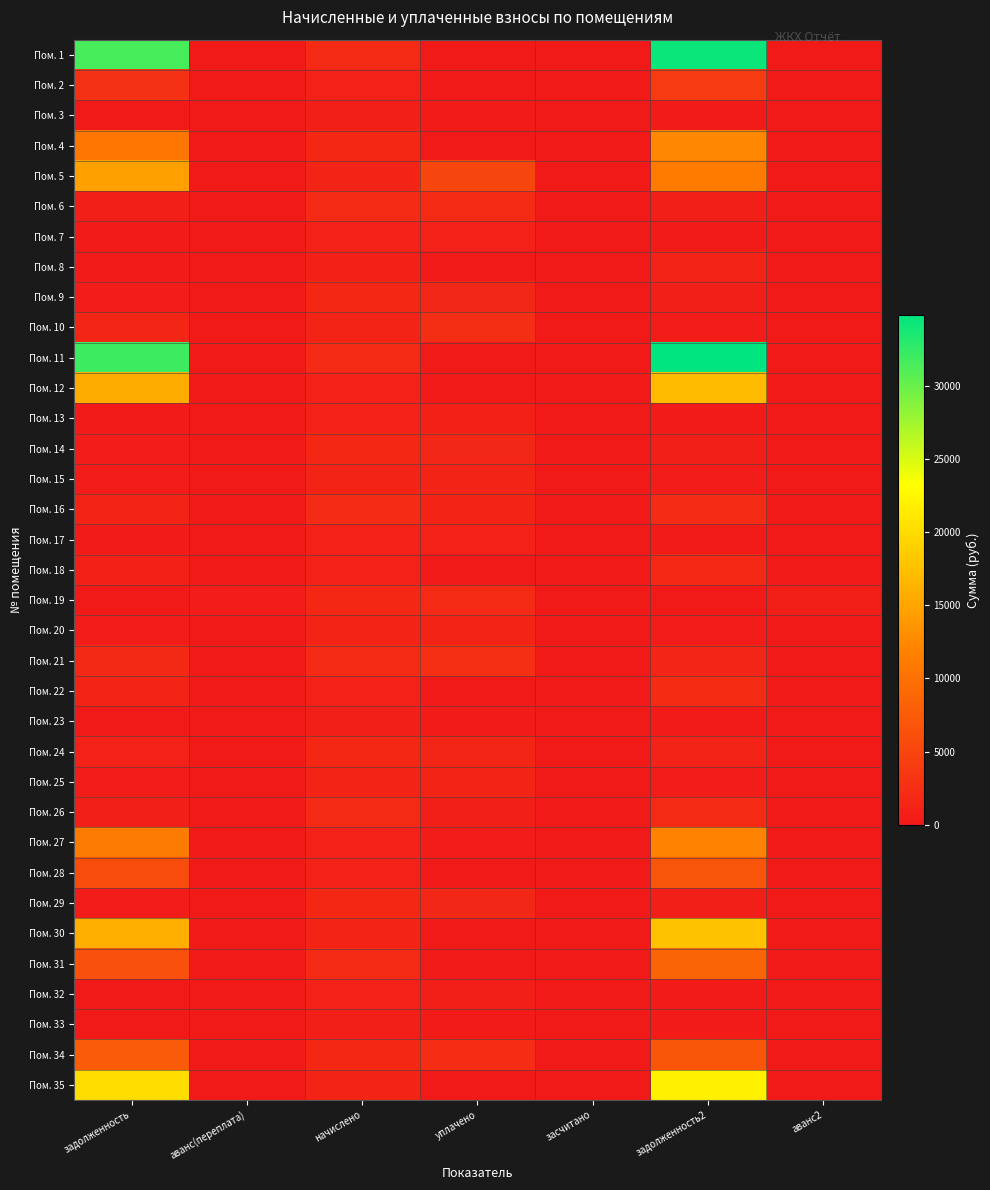

What is the difference between the highest and lowest values at уплачено?

5000.0